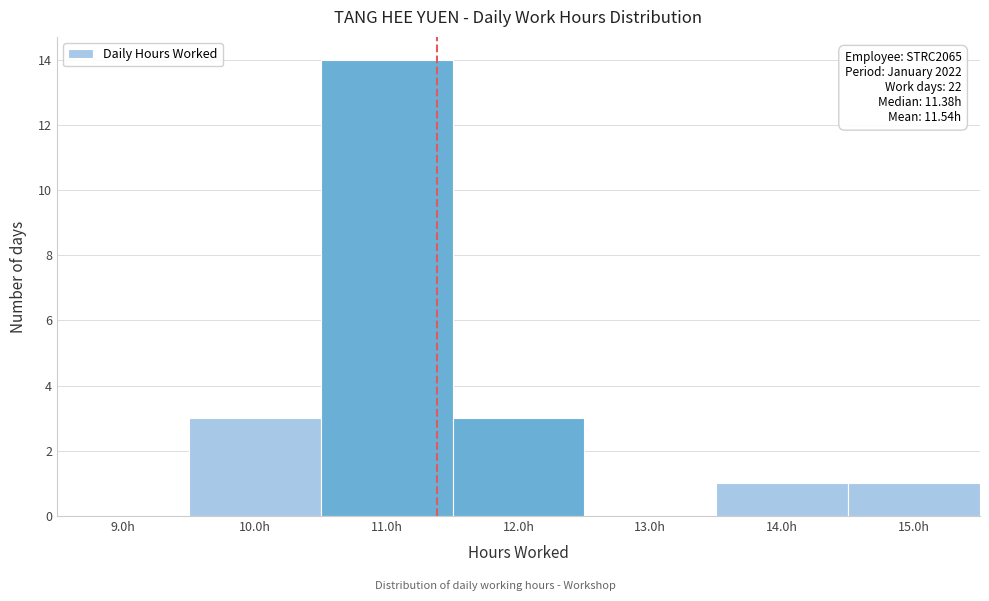

Over which range of the x-axis is the bar tallest?

10.5 to 11.5